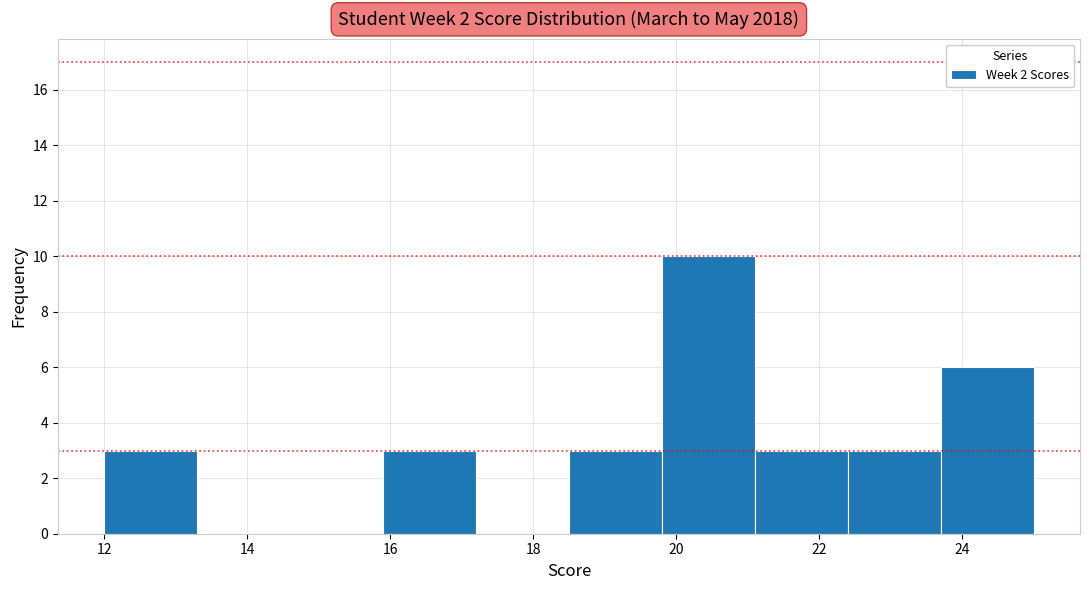

Reading left to right, transcribe this chart: for each bar, give the range it covers on the x-axis and its height. Neither the bar edges nor the heights are printed on the chart, so give them approximately, as read against the axes.

12.0 to 13.3: 3
13.3 to 14.6: 0
14.6 to 15.9: 0
15.9 to 17.2: 3
17.2 to 18.5: 0
18.5 to 19.8: 3
19.8 to 21.1: 10
21.1 to 22.4: 3
22.4 to 23.7: 3
23.7 to 25.0: 6